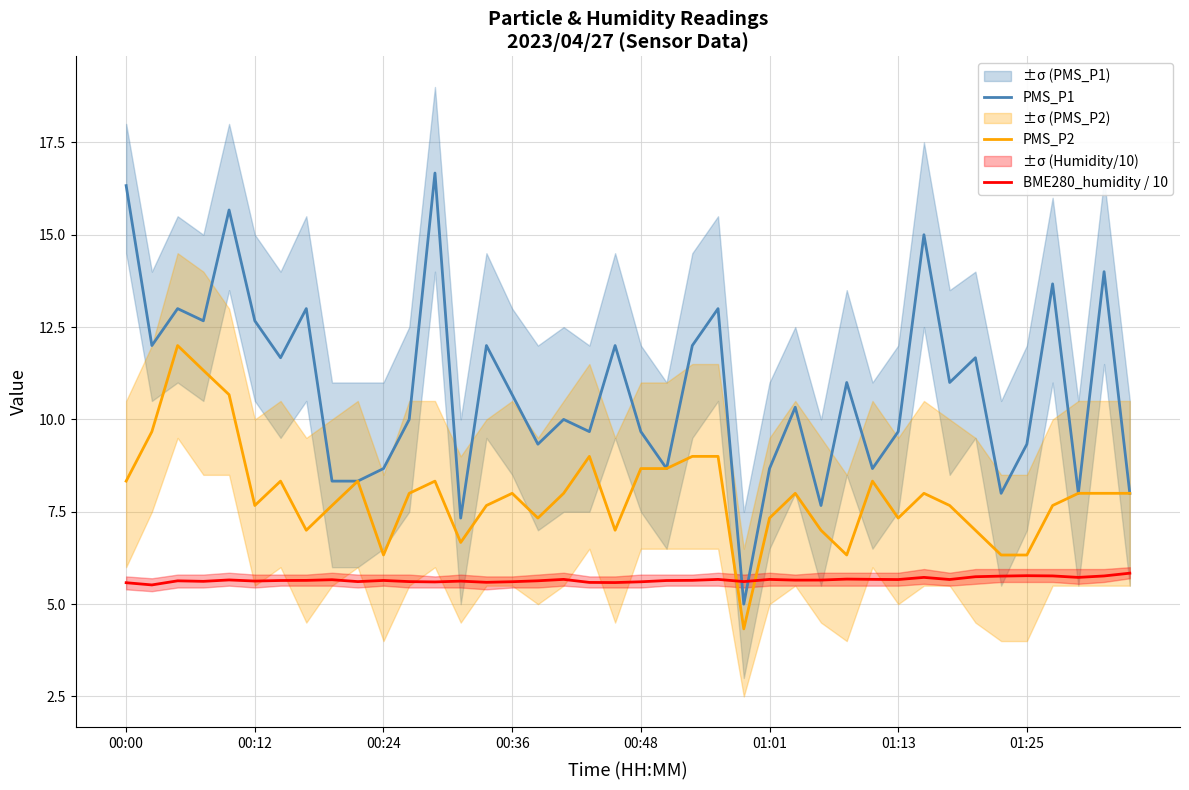

Which series changed the most between 26 and 31?

PMS_P1